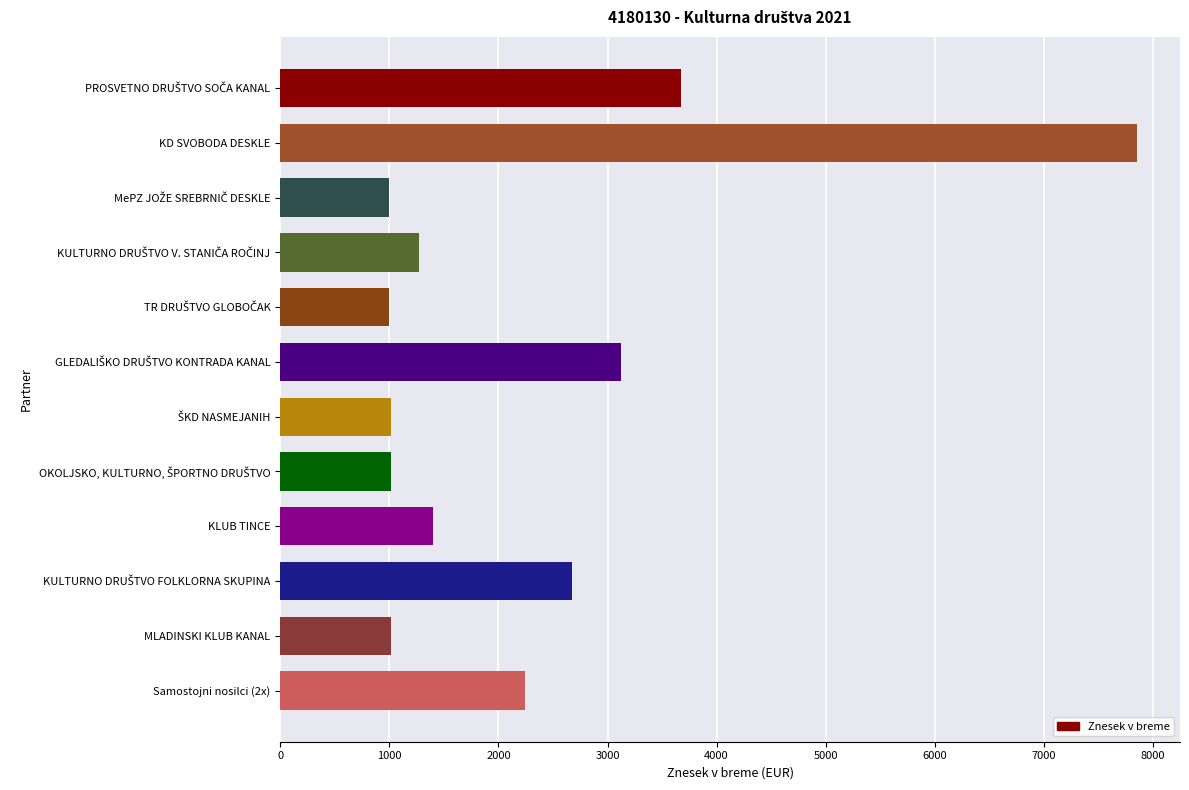

Are the bars horizontal?

Yes